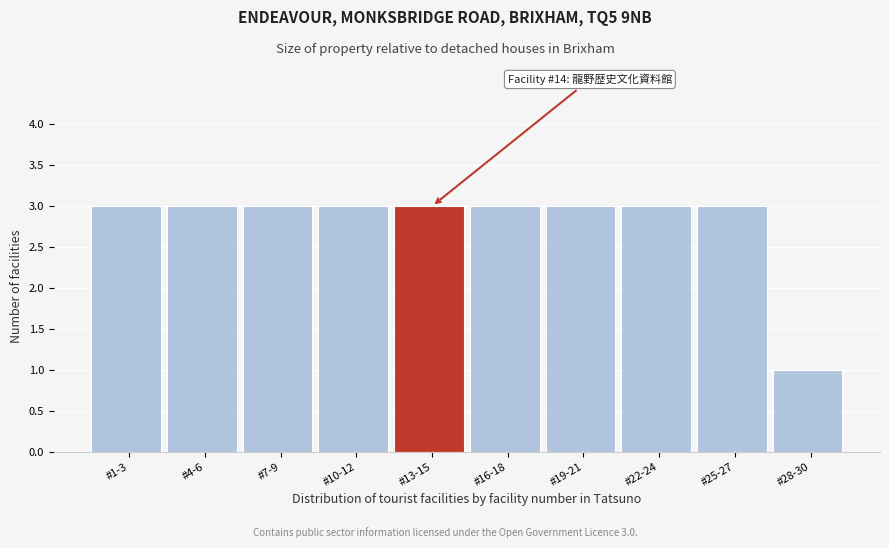

Reading left to right, list all the values displayed in this chart.

3	3	3	3	3	3	3	3	3	1